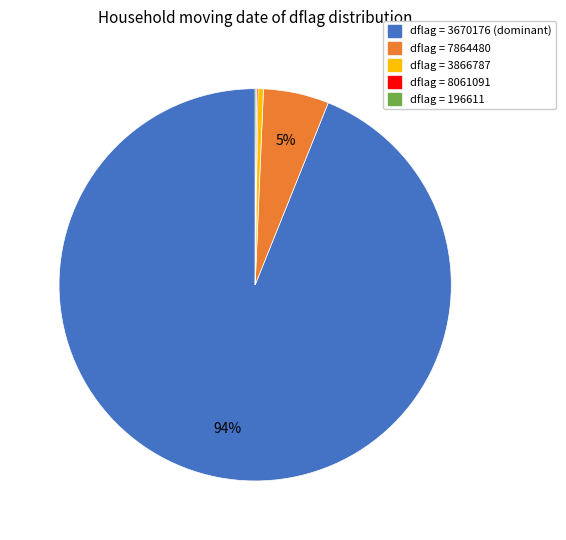

To the nearest percent, what is the average slice percentage?

20%